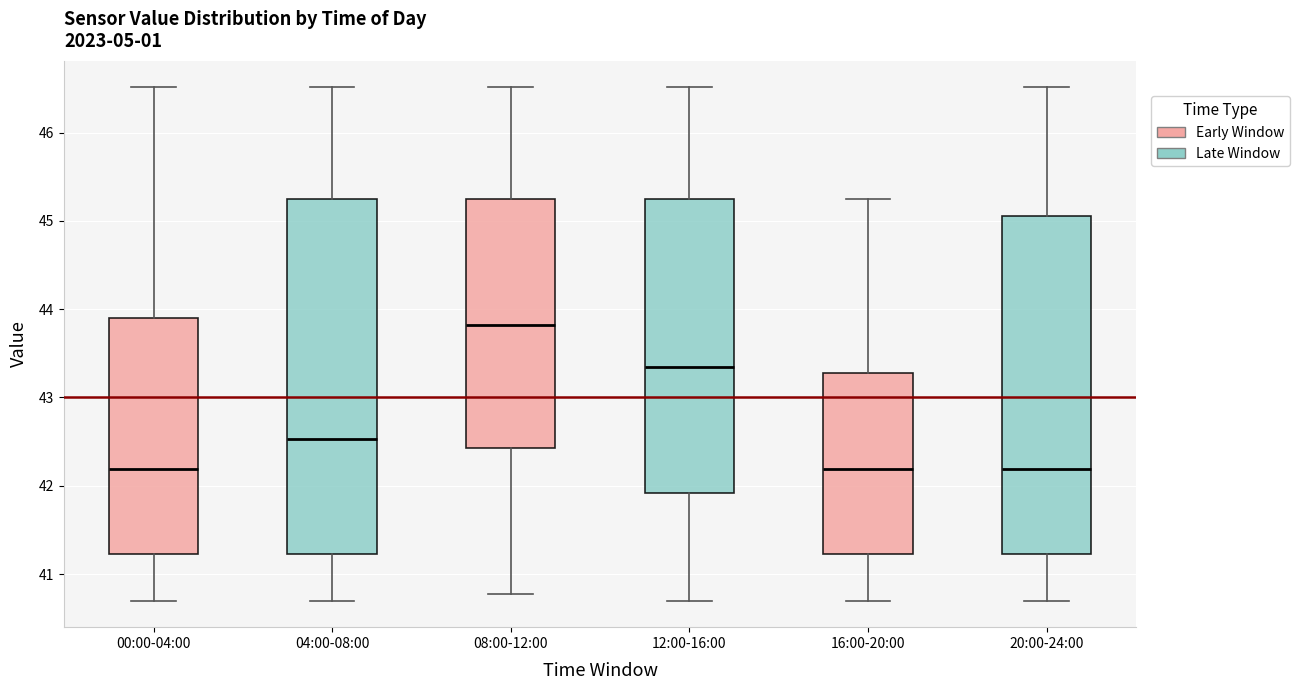

Which box is the tallest, from its lower edge to its upper edge?

04:00-08:00